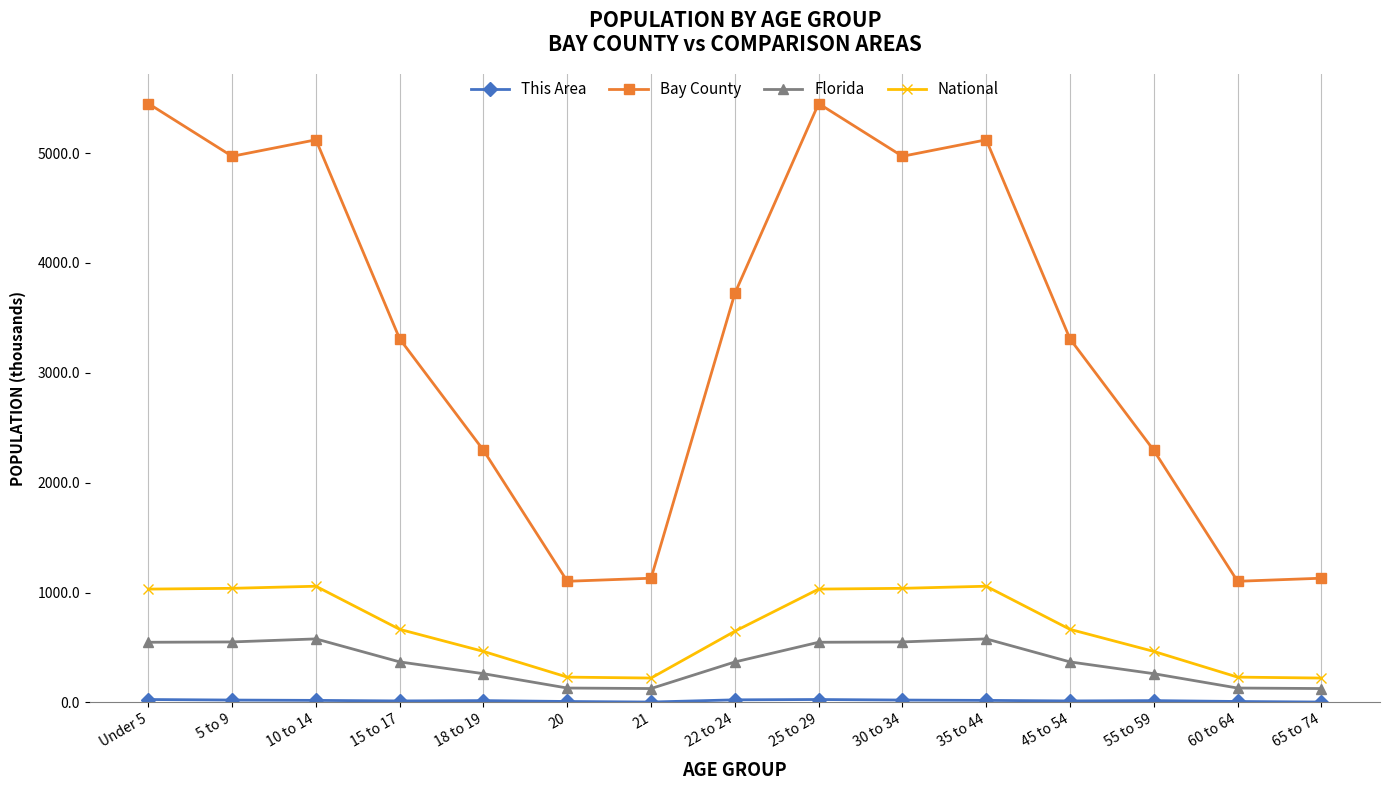

Which series has the largest range (max minus min)?

Bay County